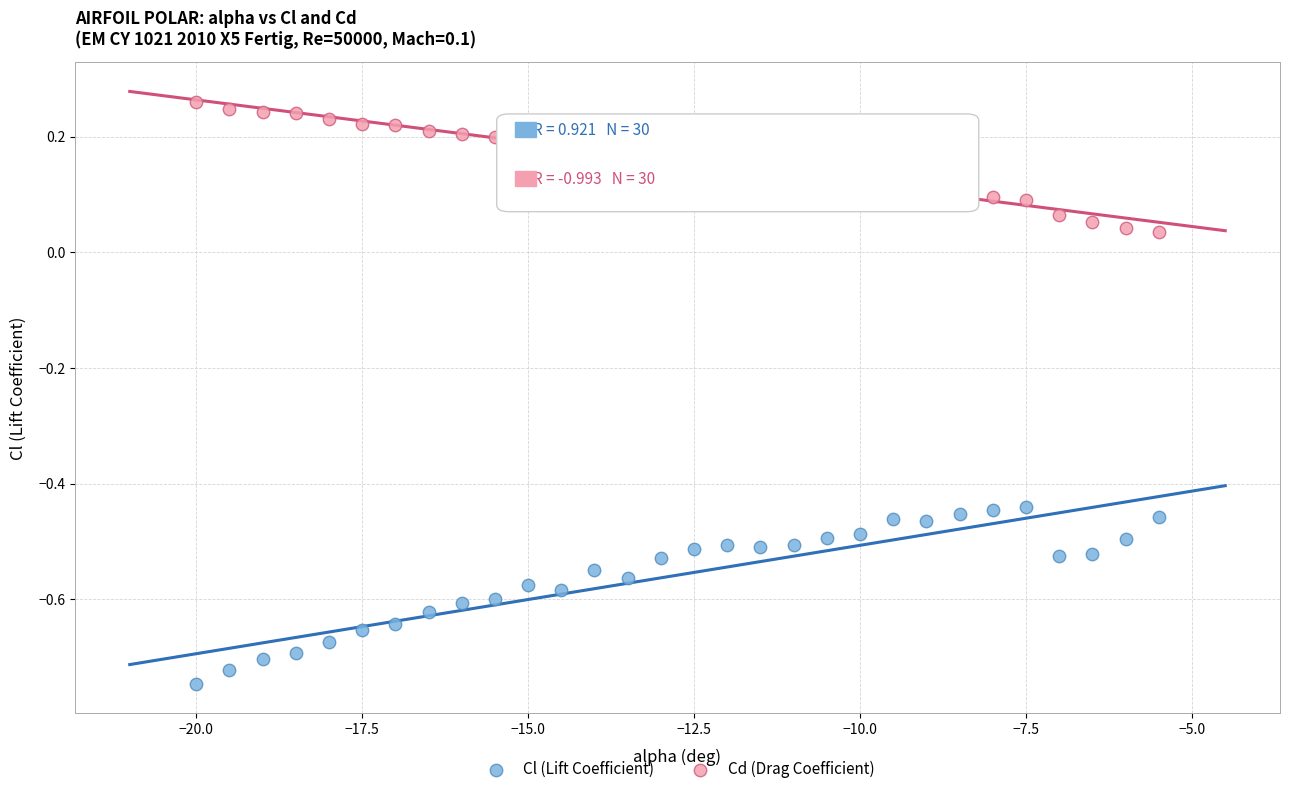

What are all the series names shown in the legend?

Cl (Lift Coefficient), Cd (Drag Coefficient)